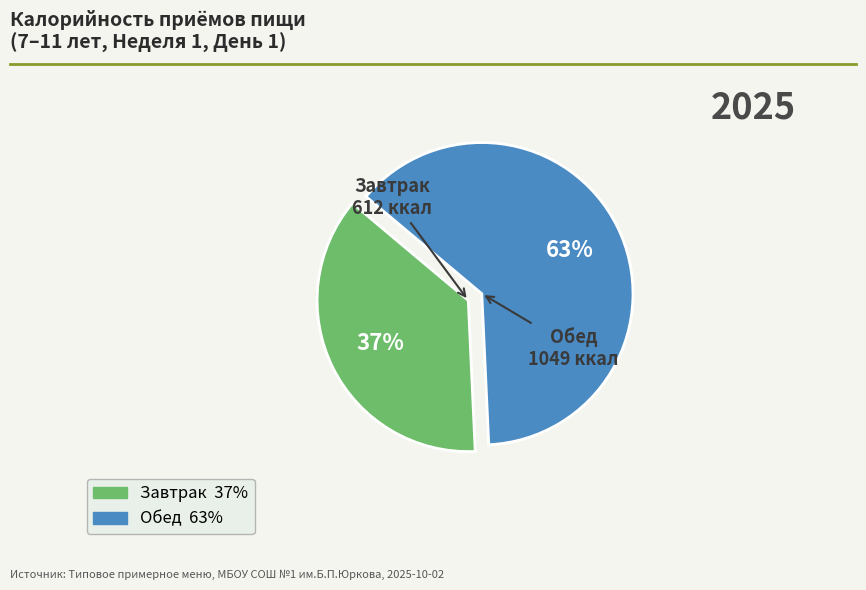

Count the number of slices in the pie.

2